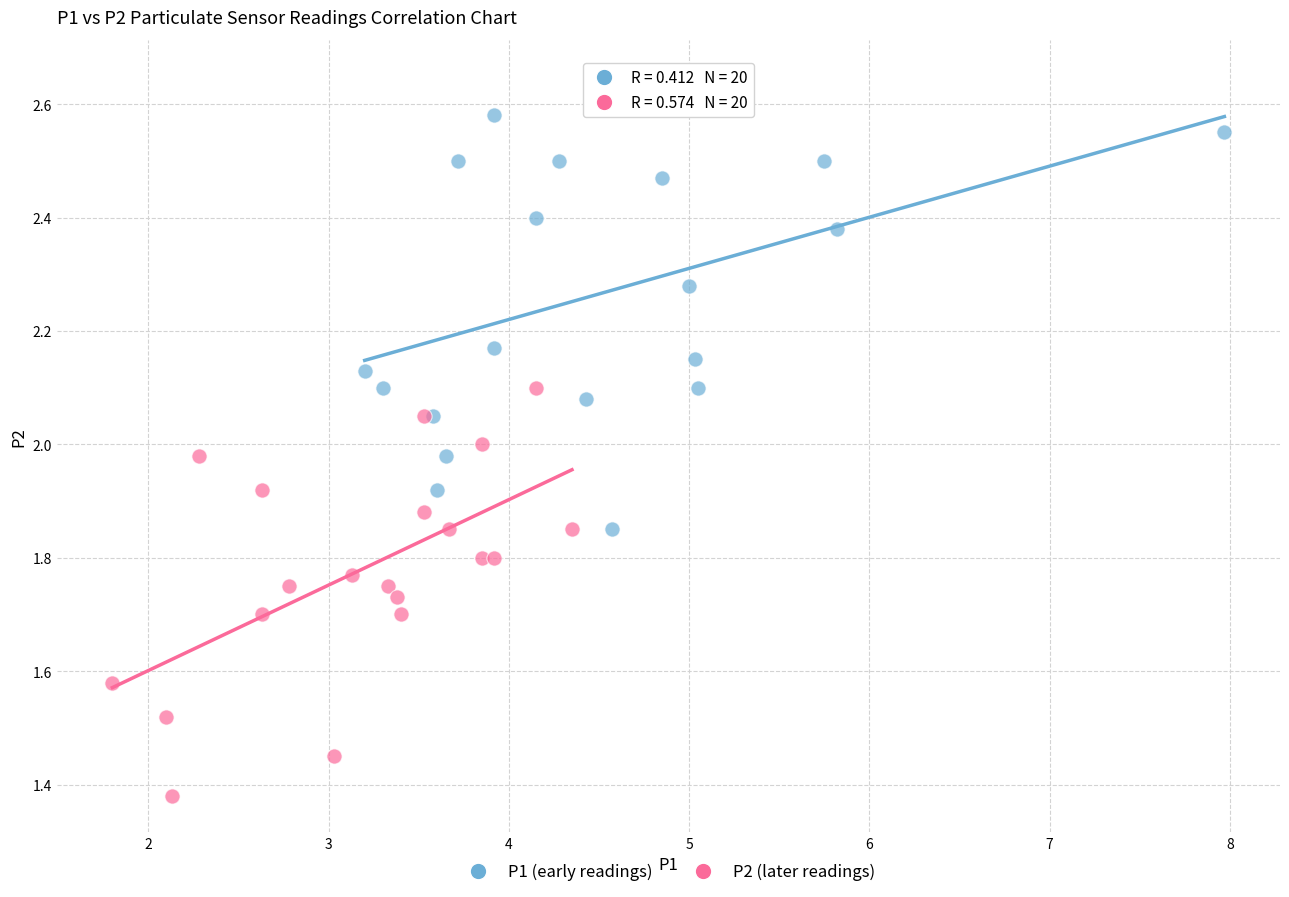

What are all the series names shown in the legend?

P1 (early readings), P2 (later readings)